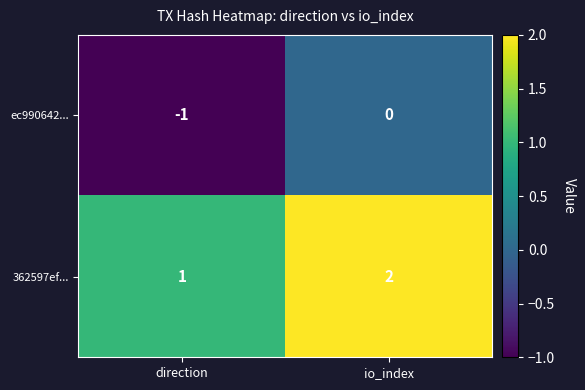

Is it true that ec990642... equals -1 at direction?

True